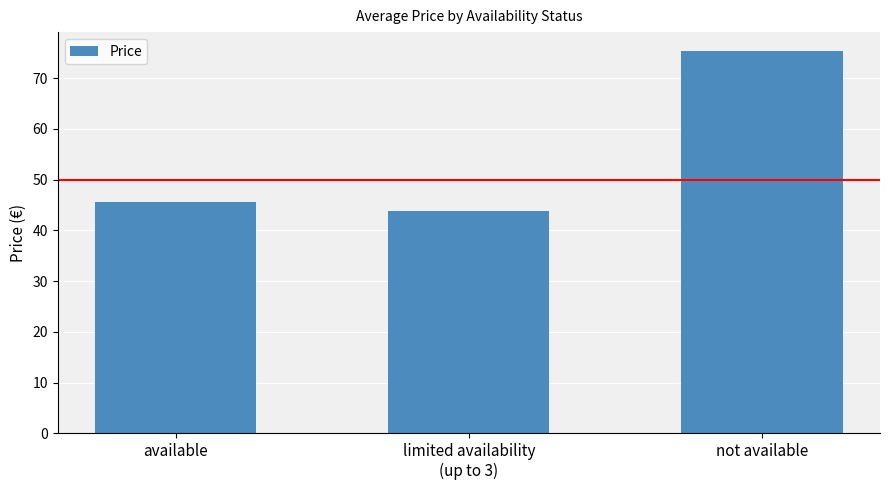

Where is the data nearest to the value 59?

available